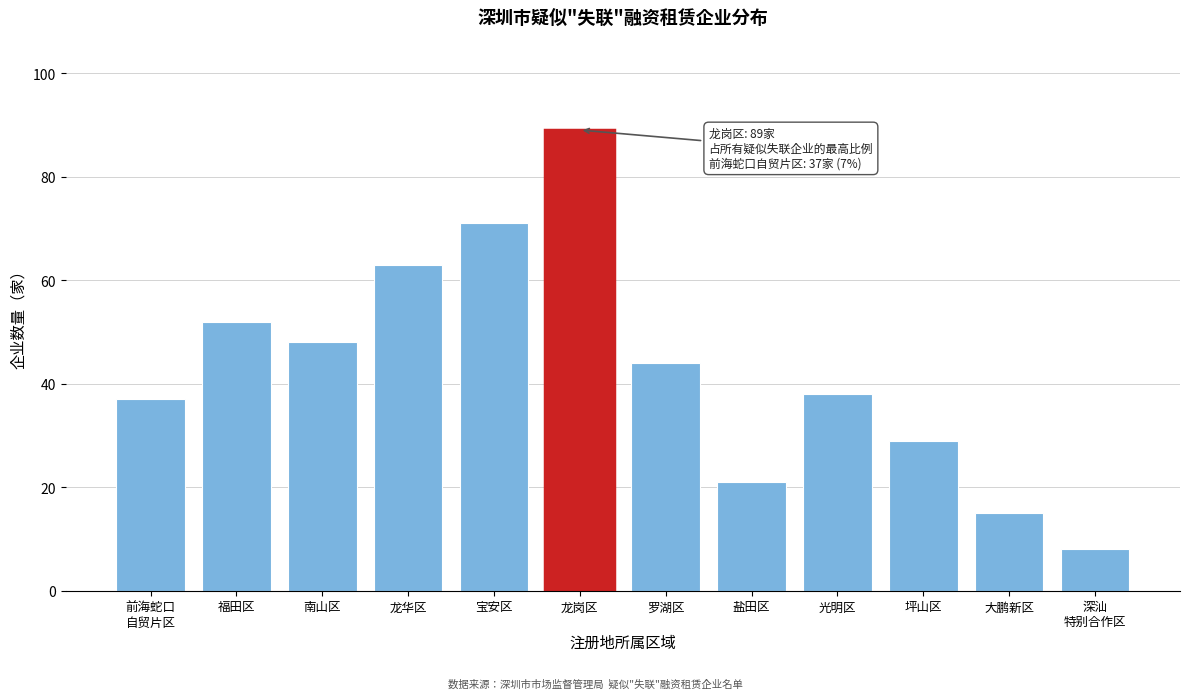

Reading left to right, transcribe all the data shown in this chart.

37	52	48	63	71	89	44	21	38	29	15	8